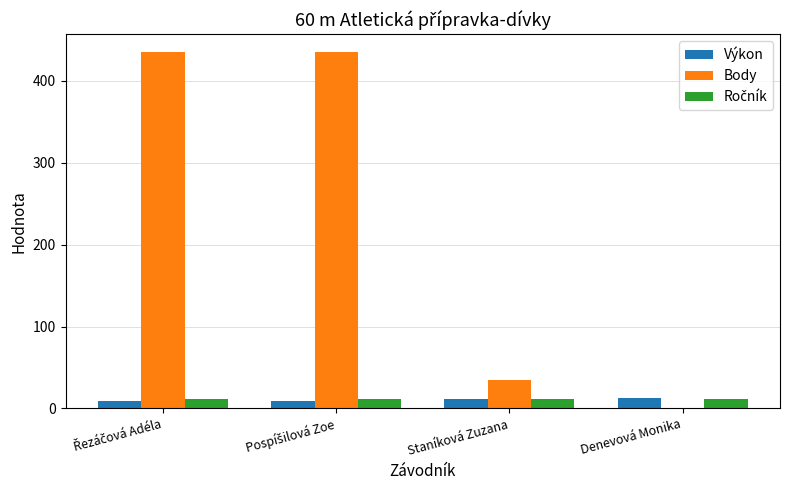

What is the maximum value shown in the chart?

435.0